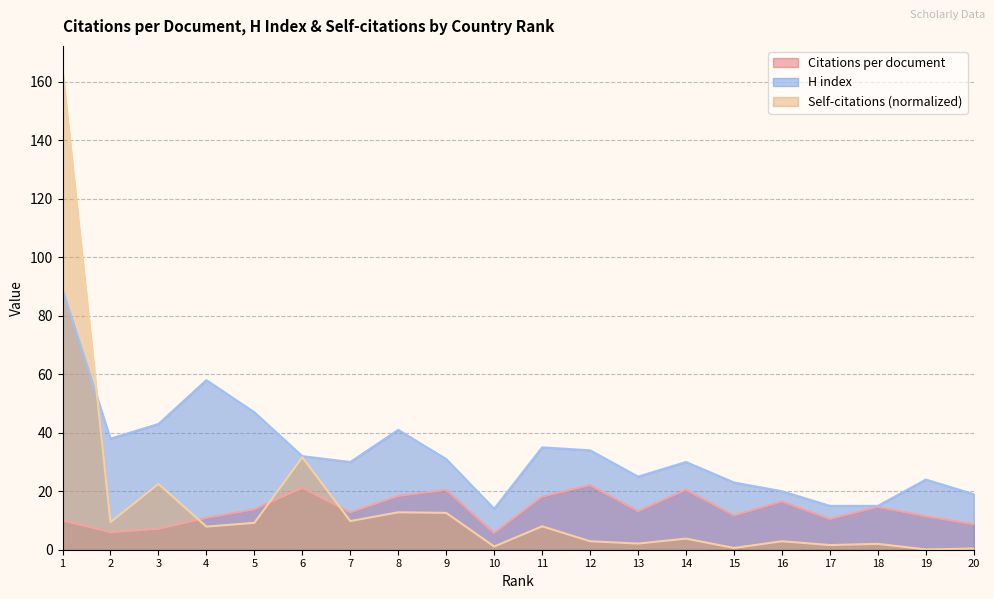

True or false: Self-citations (normalized) has a value of 2.0 at 18.

True